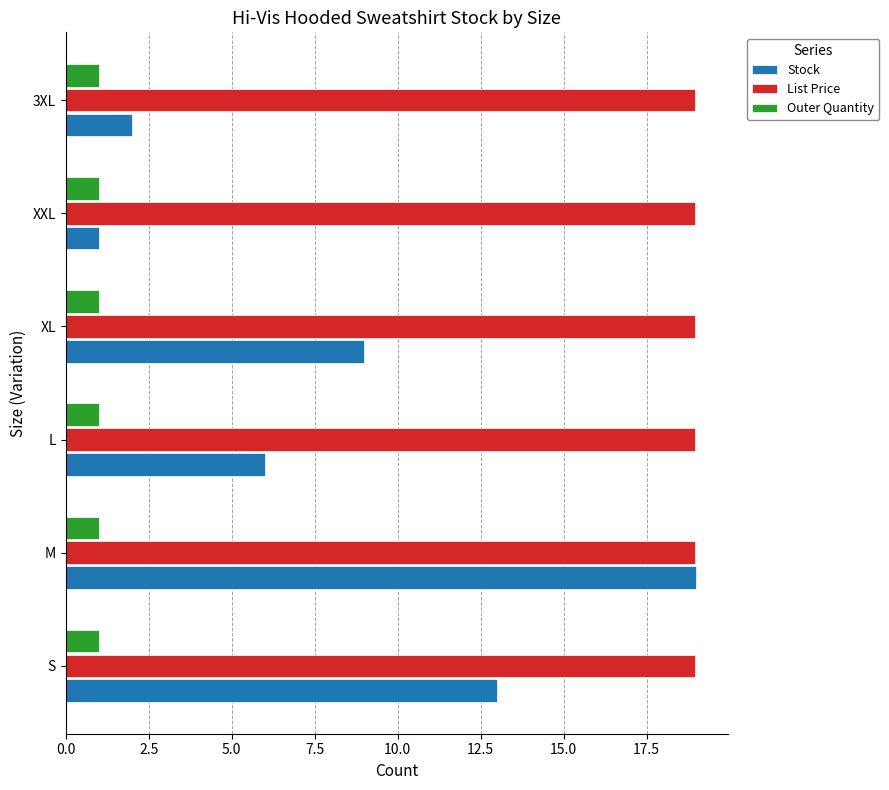

Count the number of categories in the chart.

6